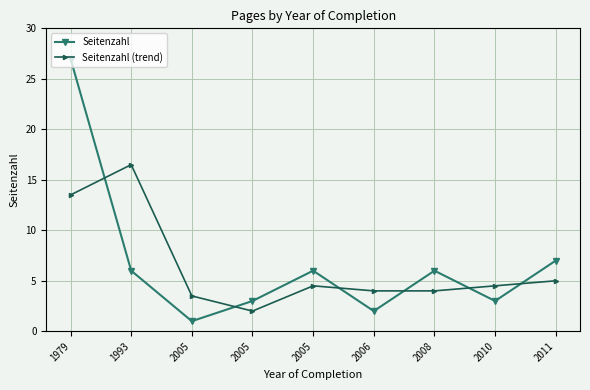

Rank the series by their average value, from highest to lowest.

Seitenzahl, Seitenzahl (trend)